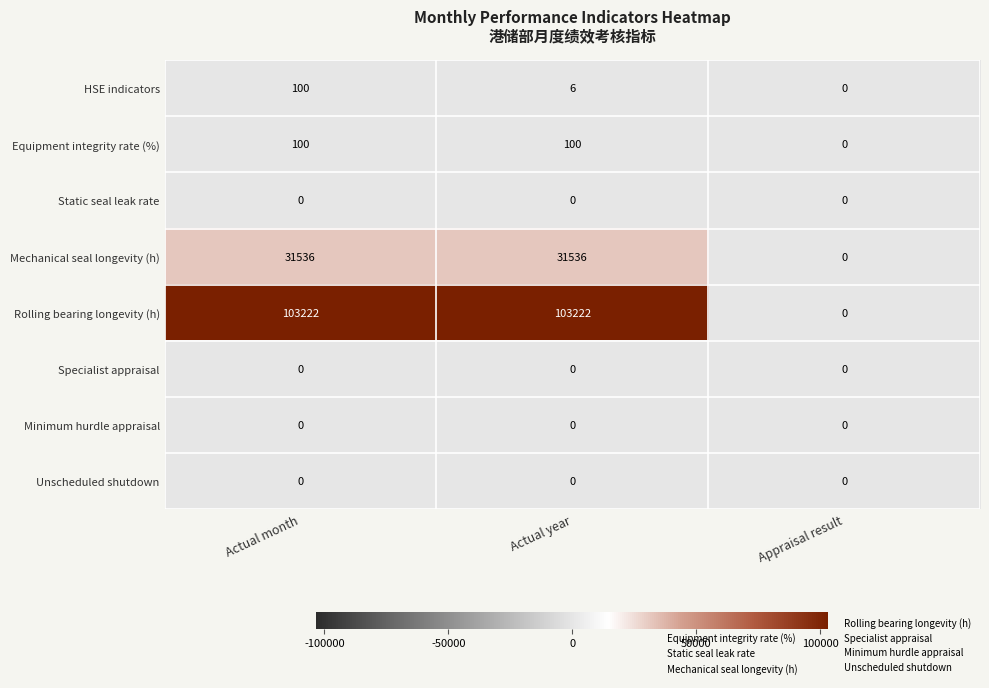

Which series has the largest total across all categories?

Rolling bearing longevity (h)